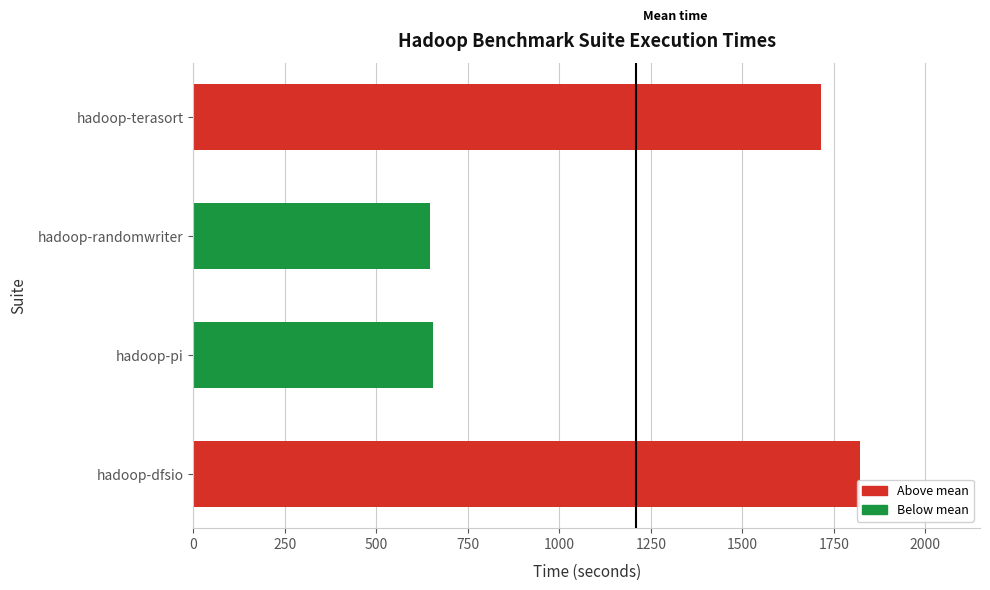

Which has a higher value, hadoop-pi or hadoop-terasort?

hadoop-terasort